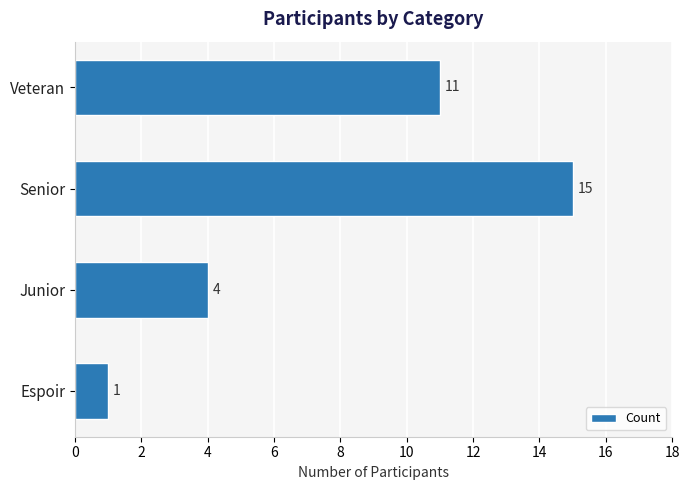

What is the sum of all values?

31